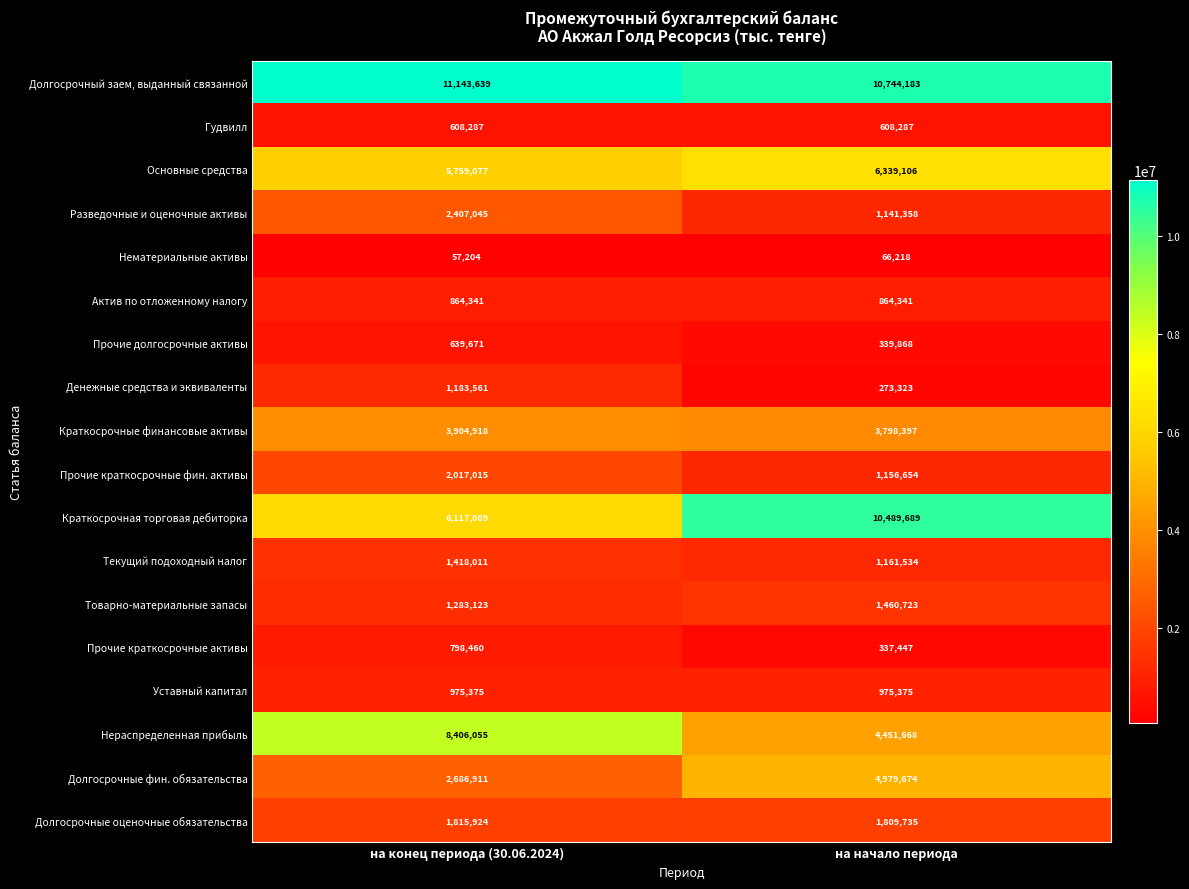

At how many categories does at least one series exceed 10941390?

1